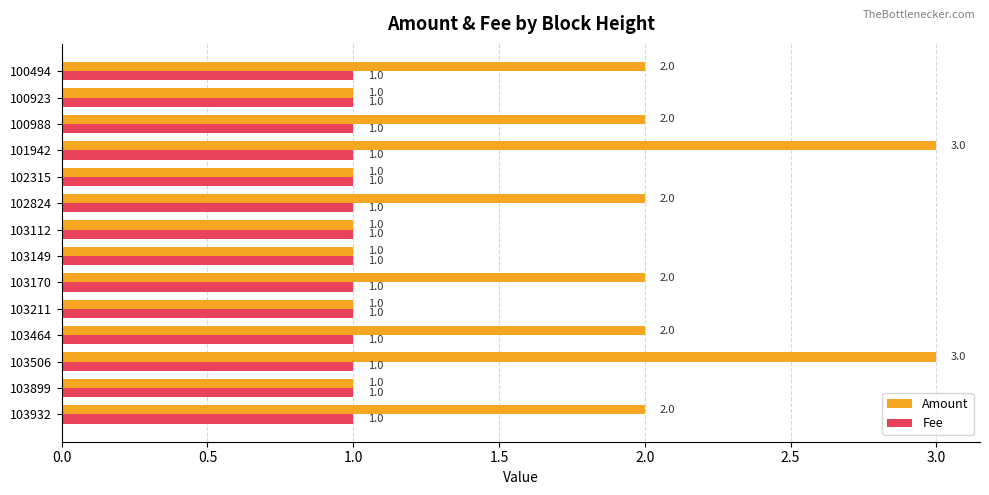

What is the smallest value displayed?

1